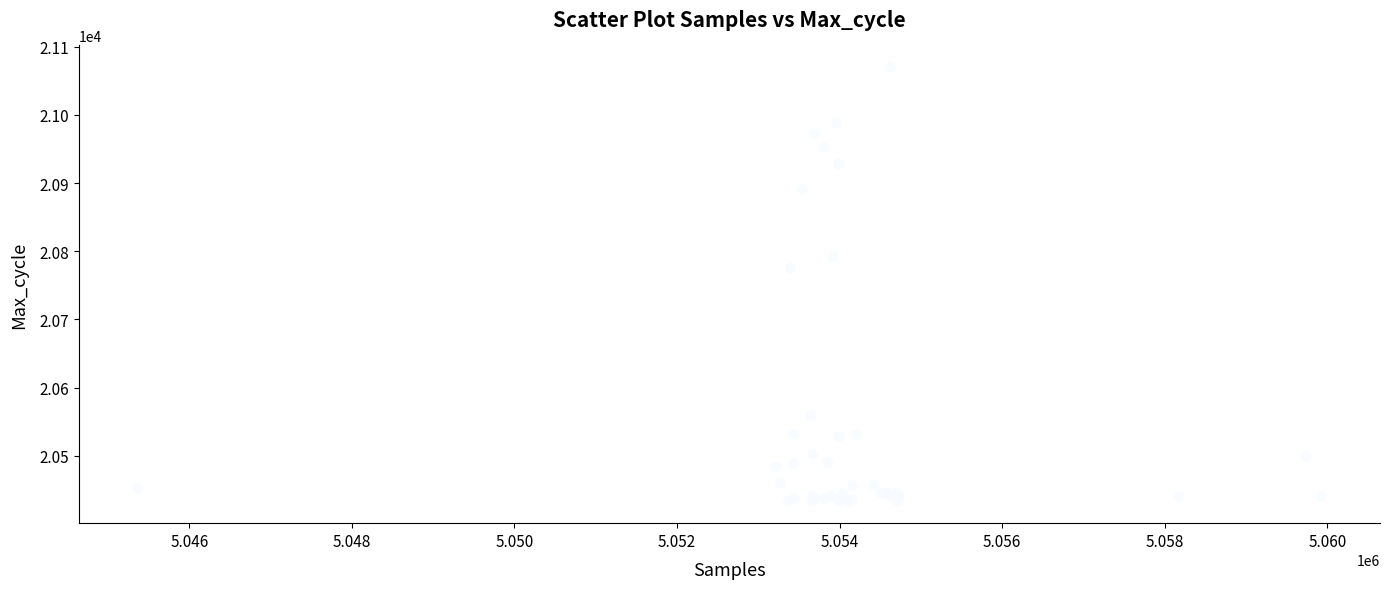

What Y value in the scatter plot is closest to 20751?

20775